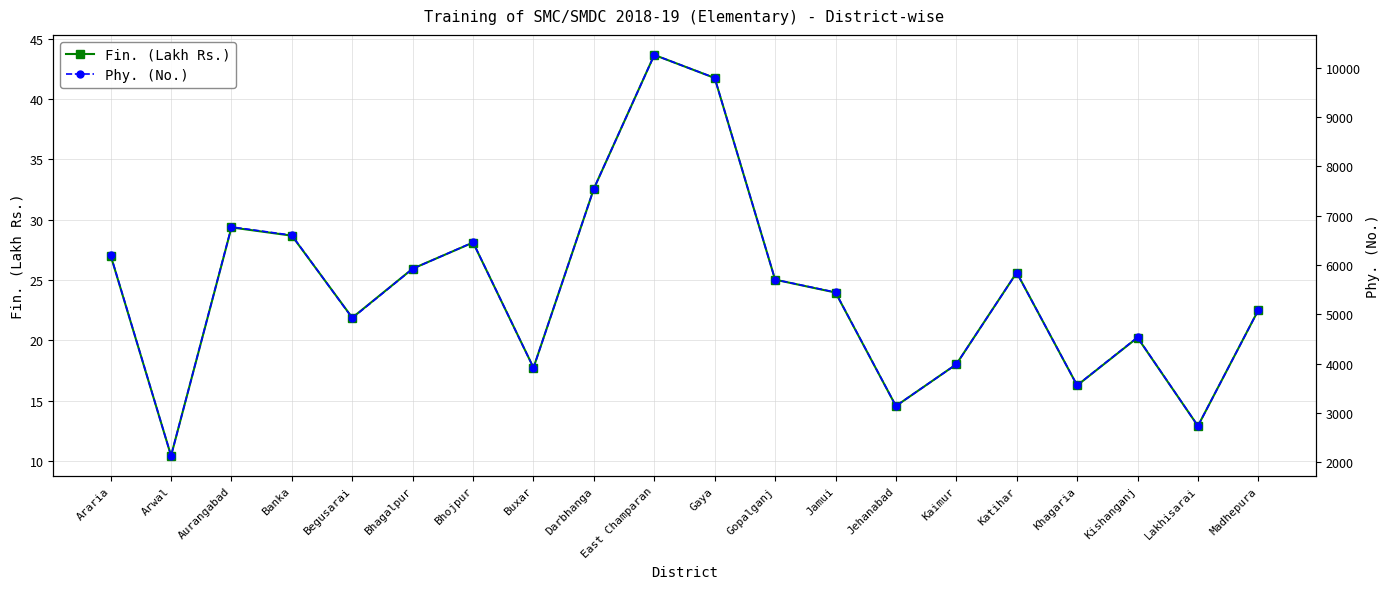

Does the chart display data point markers on the line(s)?

Yes